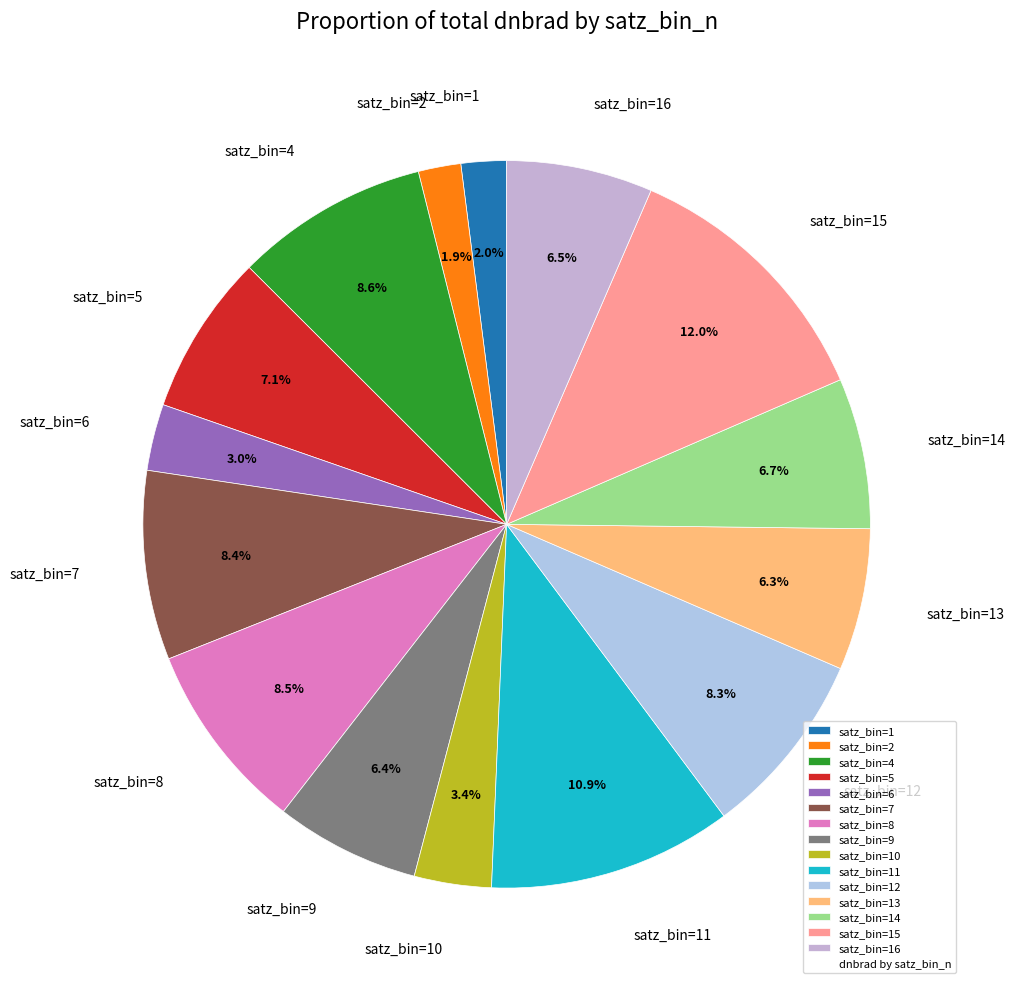

Is there a majority slice in this chart?

No